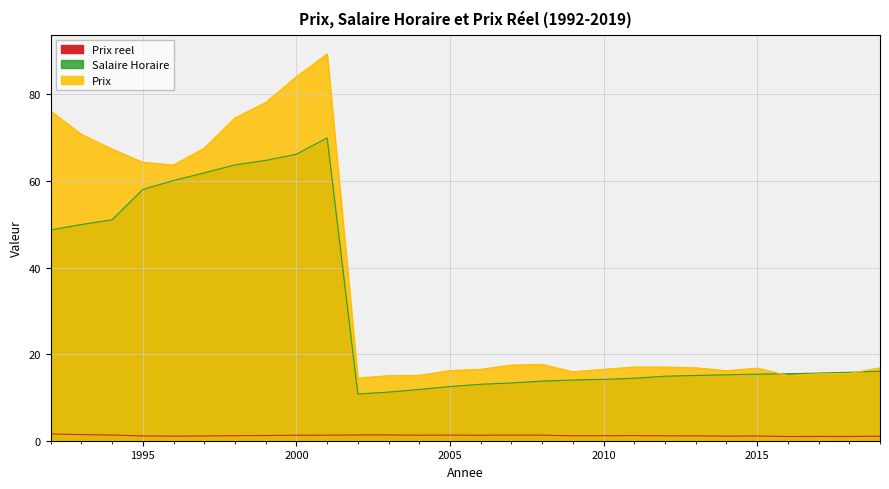

Which series has the widest spread of values?

Prix